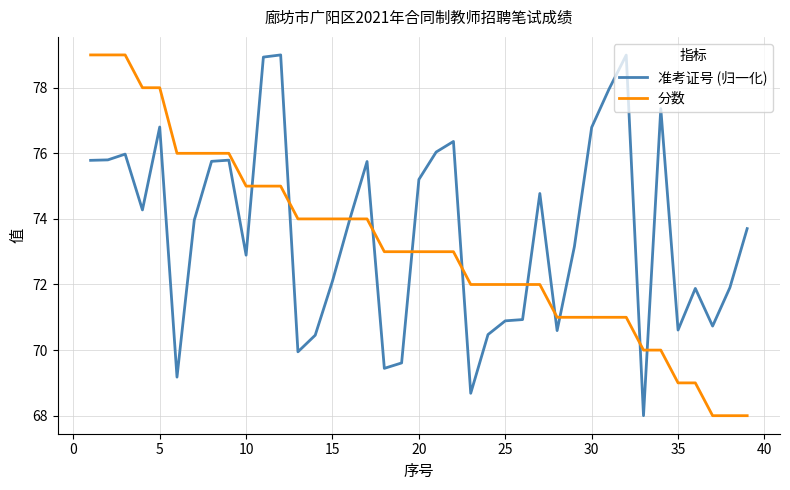

What are all the series names shown in the legend?

准考证号 (归一化), 分数